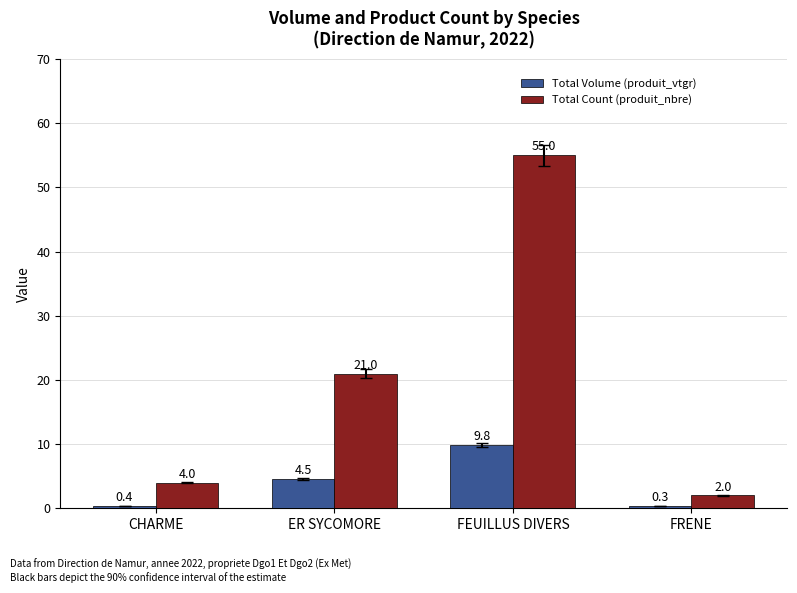

What is the difference between the maximum and second lowest values in the Total Count (produit_nbre) series?

51.0